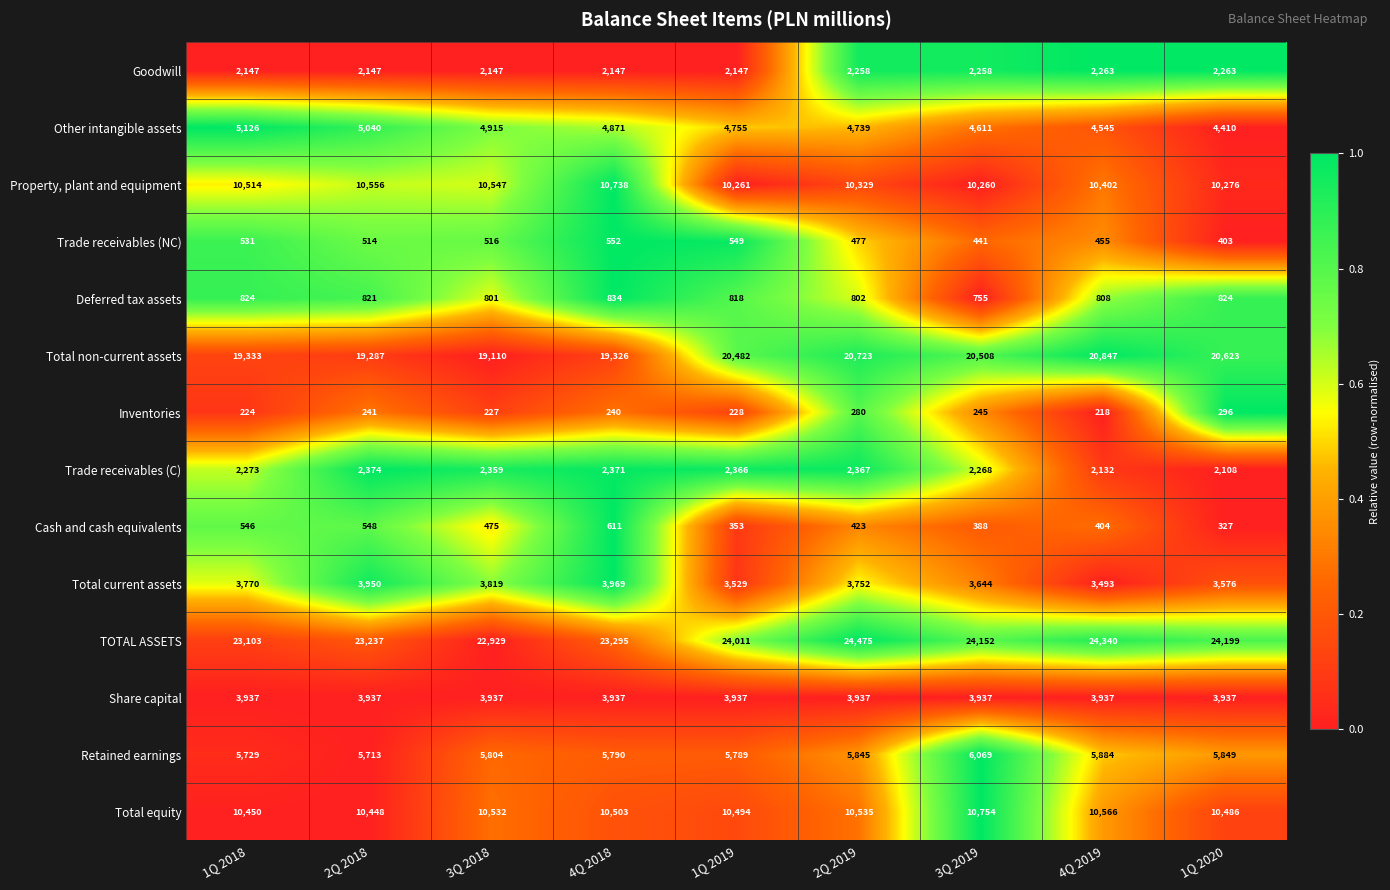

What is the difference between the second highest and second lowest values in the Retained earnings series?

155